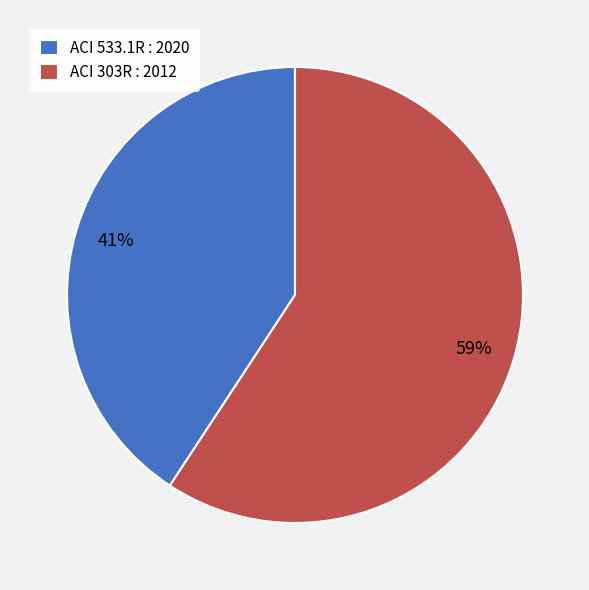

To the nearest percent, what is the average slice percentage?

50%